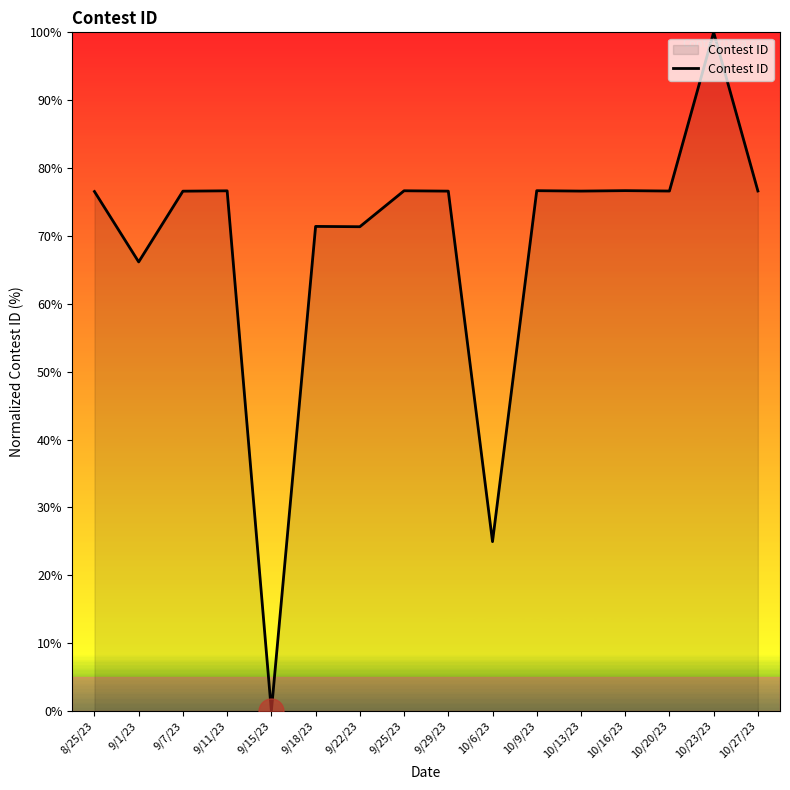

How many values are above zero?

15